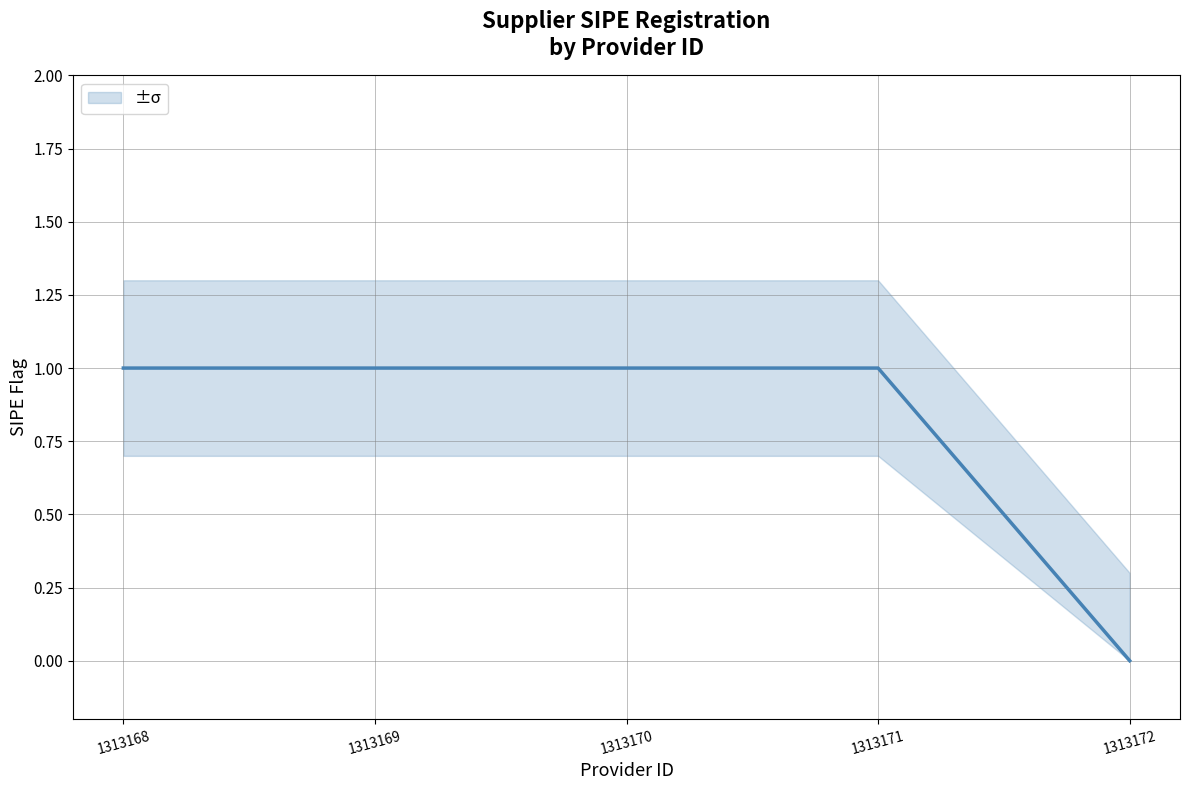

True or false: _sipe_upper and _sipe intersect in this chart.

False